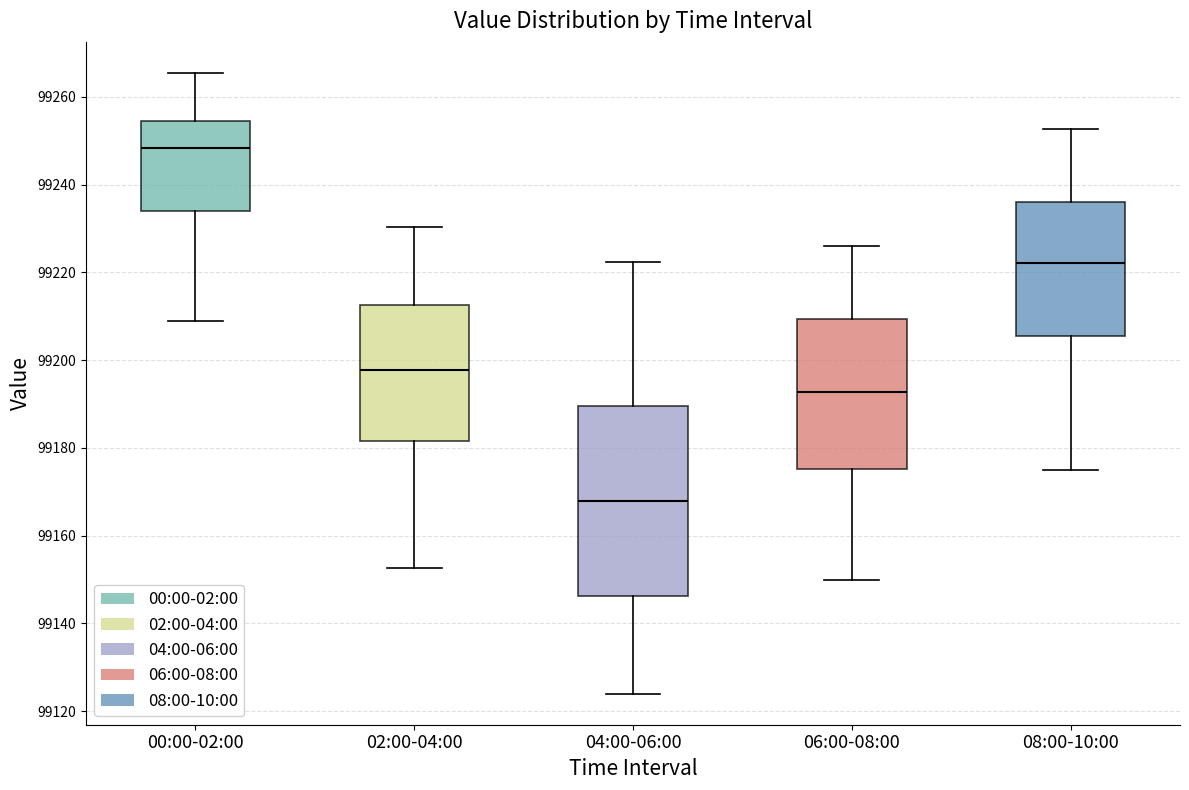

Reading left to right, read every box against the y-axis: the position of its median line, the range the box covers, and the ends of its whiskers. The values are not printed on the chart, so give them approximately, as read against the axis.

00:00-02:00: median 99248, box 99234 to 99254, whiskers 99208 to 99266
02:00-04:00: median 99198, box 99182 to 99212, whiskers 99152 to 99230
04:00-06:00: median 99168, box 99146 to 99190, whiskers 99124 to 99222
06:00-08:00: median 99192, box 99176 to 99210, whiskers 99150 to 99226
08:00-10:00: median 99222, box 99206 to 99236, whiskers 99176 to 99252